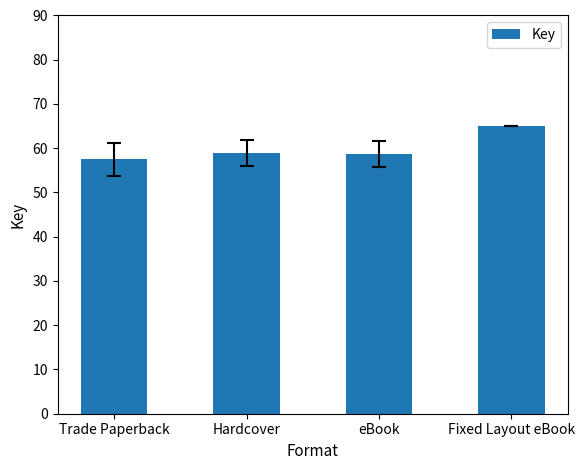

At which category does the chart reach its minimum across all series?

Trade Paperback